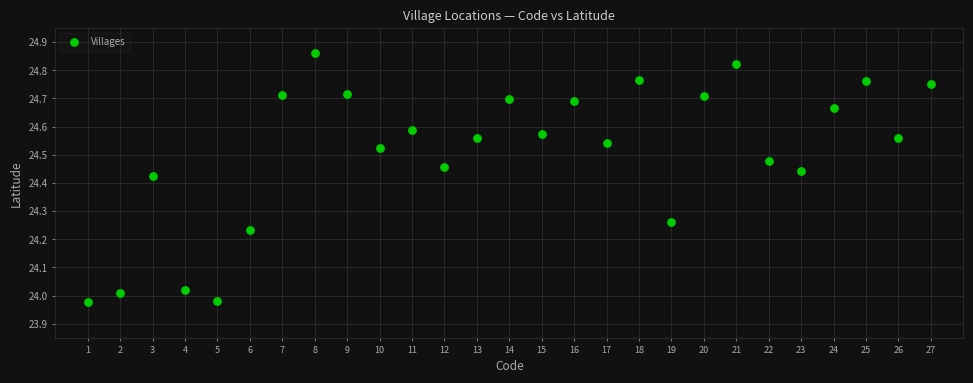

What is the range of X values (max minus min)?

26.0